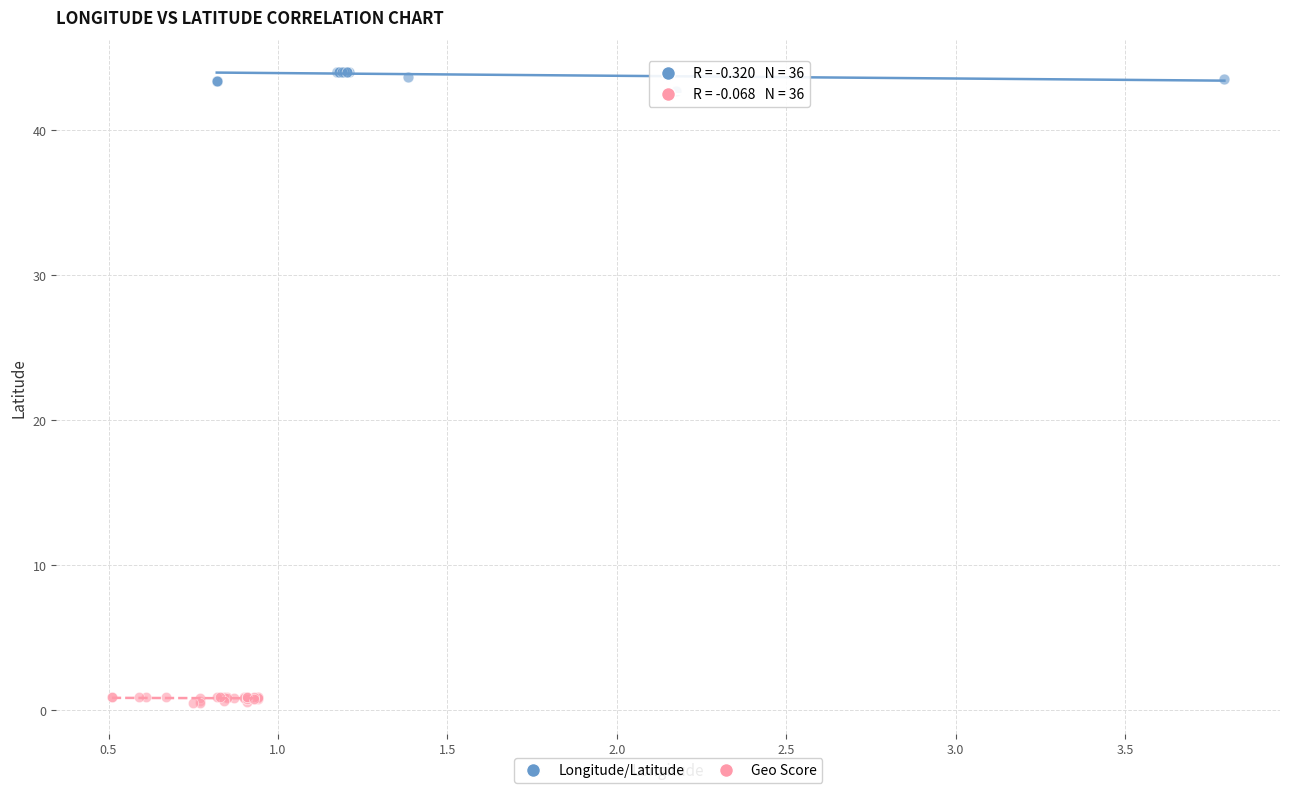

Which series reaches the minimum Y coordinate?

Geo Score